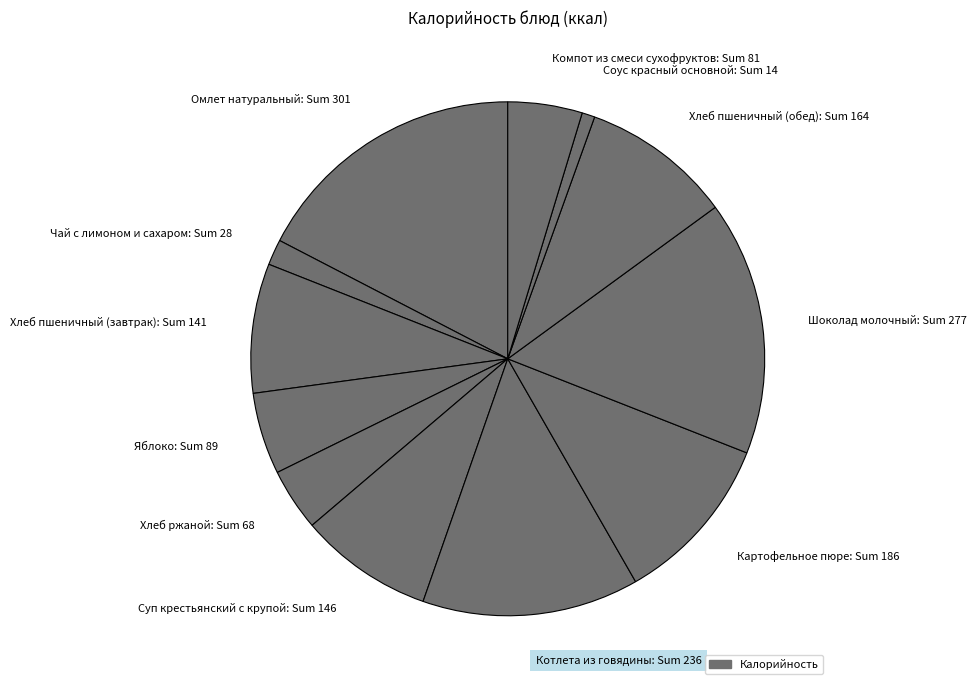

Combined, do Котлета из говядины: Sum 236 and Суп крестьянский с крупой: Sum 146 account for over 50%?

No